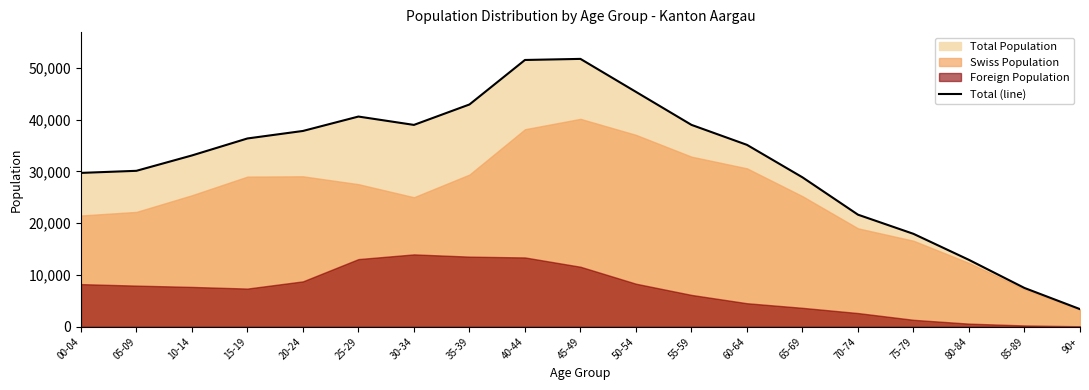

True or false: the data has more than 1 interior local peaks.

True